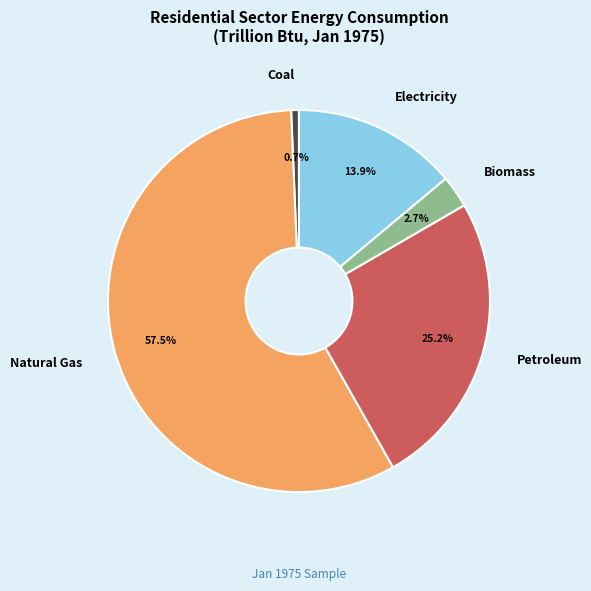

To the nearest percent, what percentage of the pie is Coal?

1%